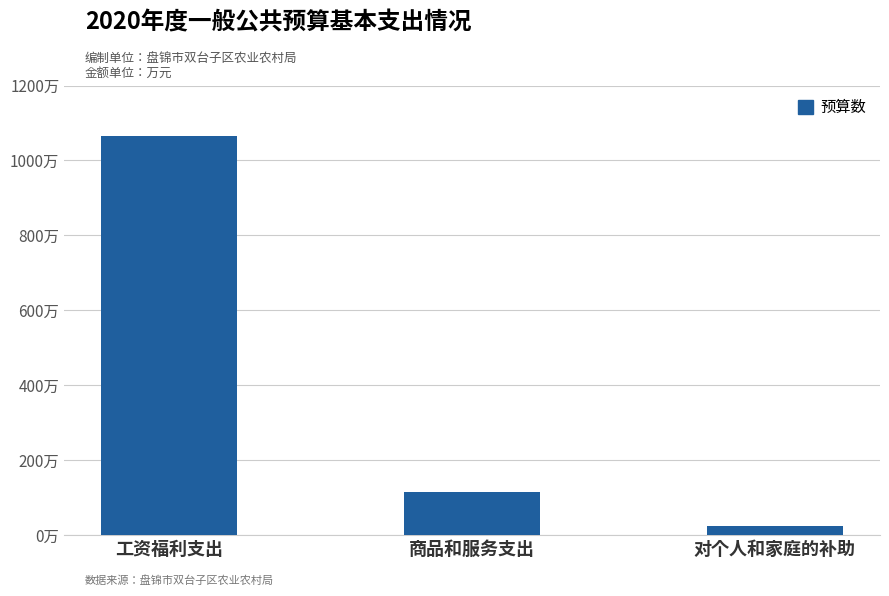

What is the change in value from 工资福利支出 to 商品和服务支出?

-948.1